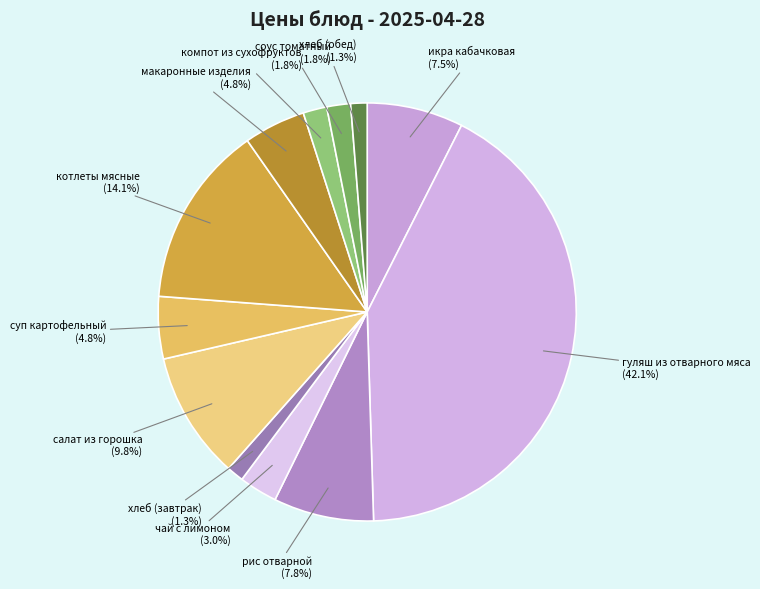

To the nearest percent, what portion does суп картофельный represent?

5%